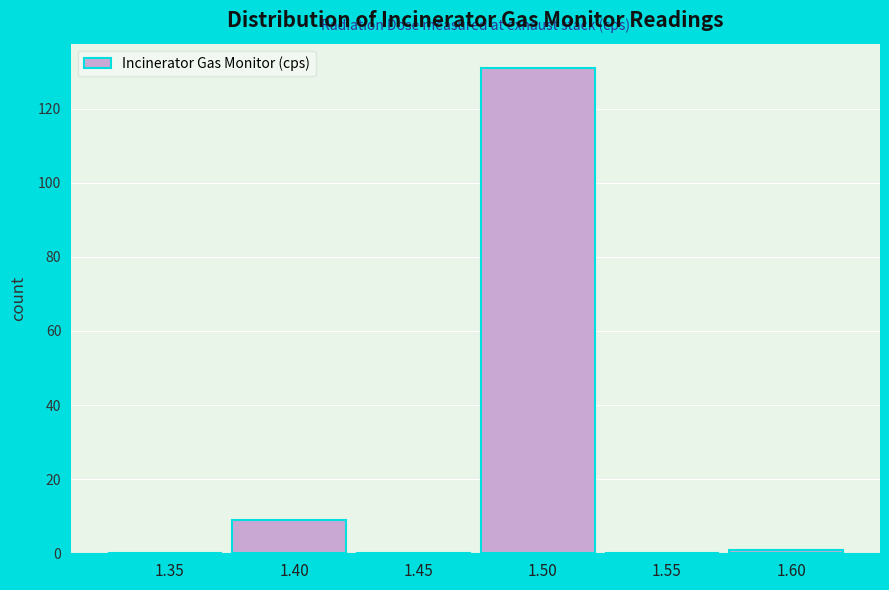

Reading right to left, transcribe all the data shown in this chart.

1.60=1	1.55=0	1.50=131	1.45=0	1.40=9	1.35=0